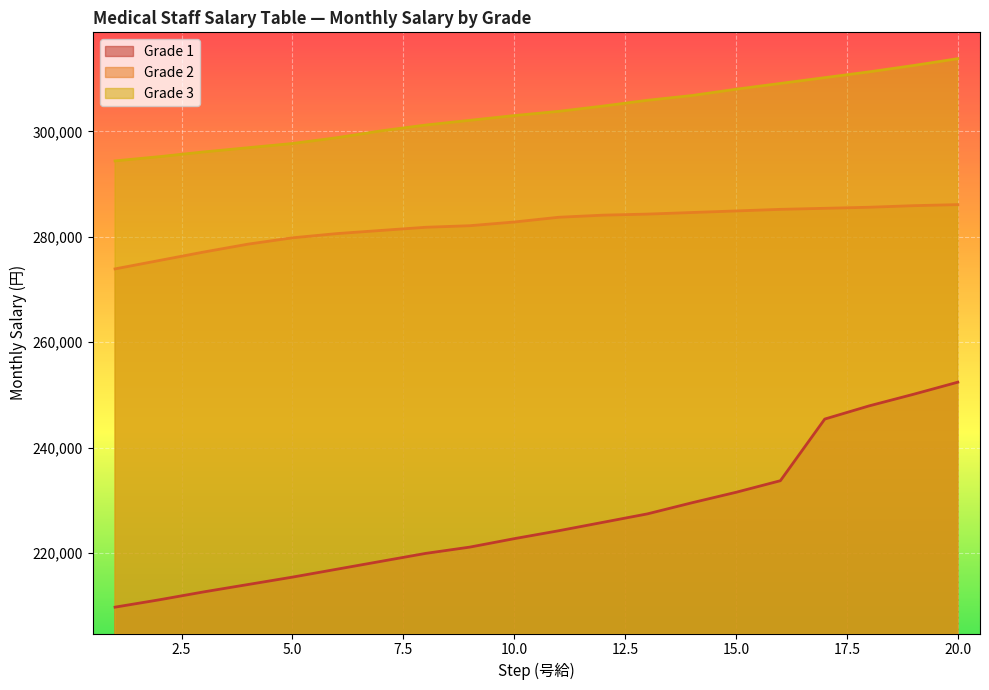

At which category does the chart reach its minimum across all series?

1